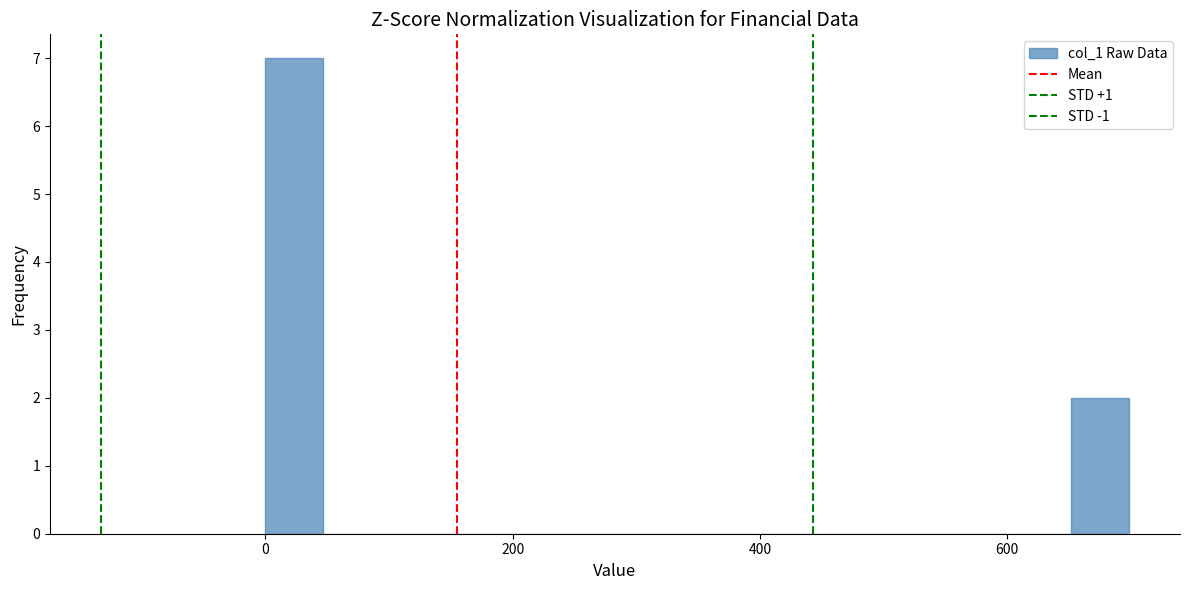

Around what value on the x-axis is the tallest bar? Give the approximate position of its centre, as read against the axis.

20